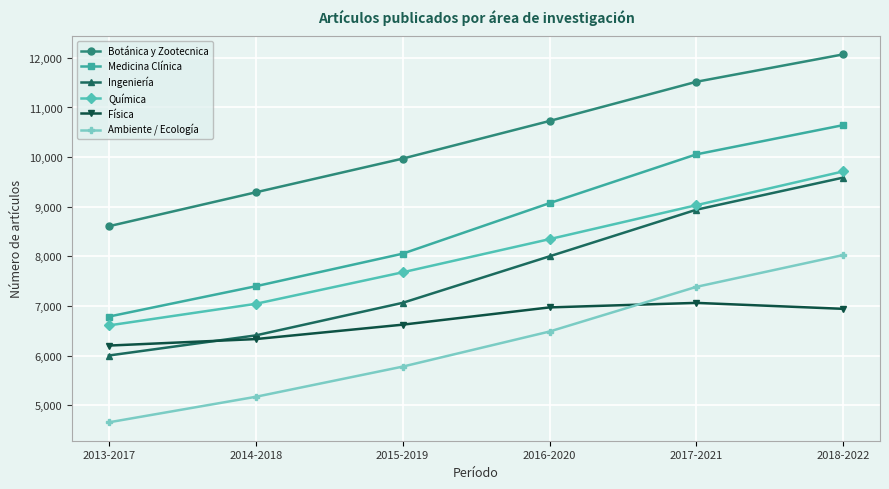

True or false: Ambiente / Ecología and Ingeniería cross at least once.

False